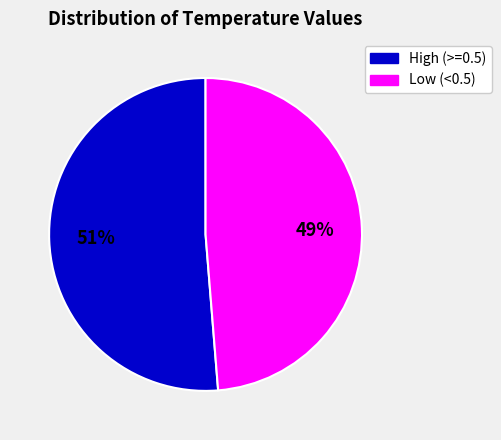

Is there any slice that represents more than half of the pie?

Yes